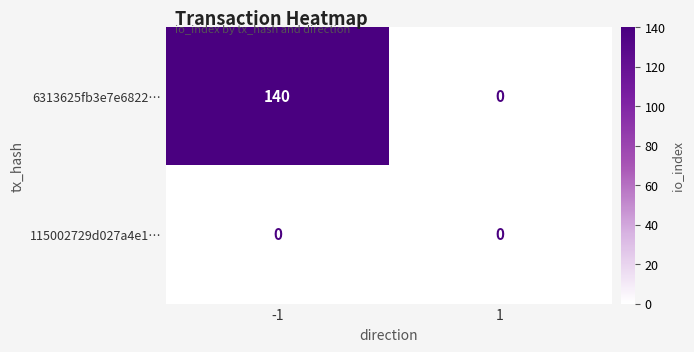

Which series has the widest spread of values?

6313625fb3e7e6822…